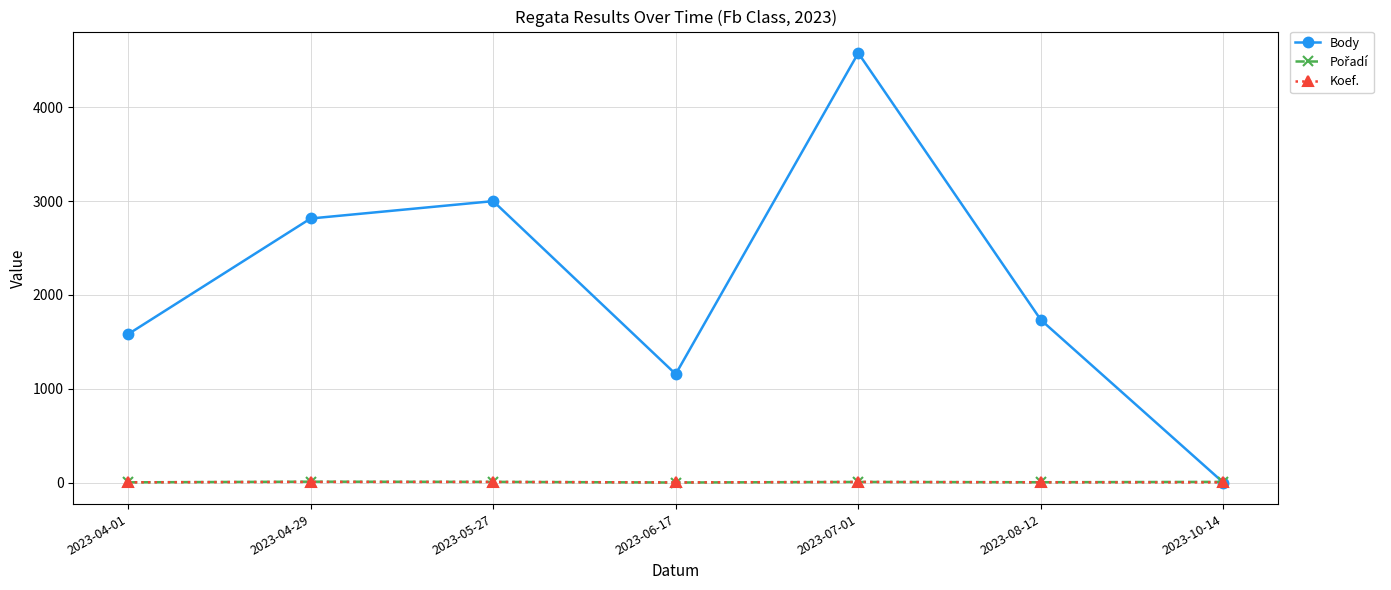

Which series has the largest range (max minus min)?

Body